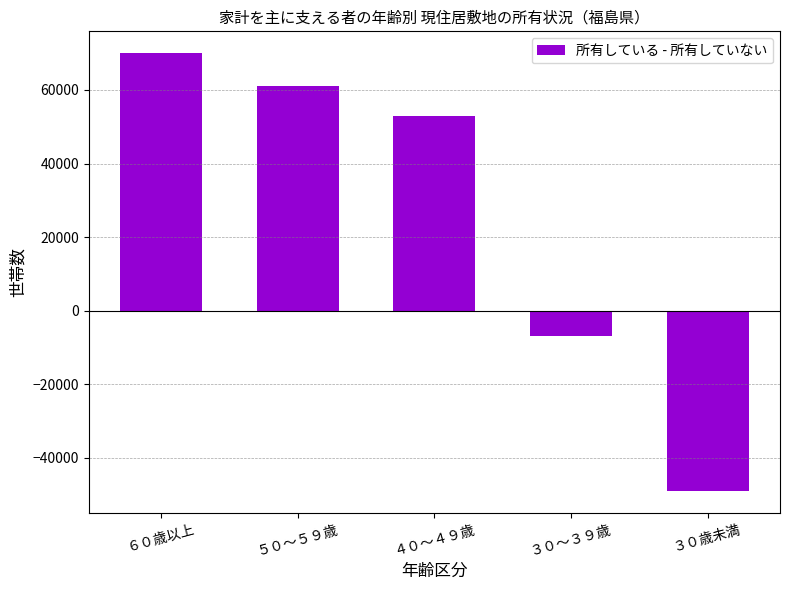

Read the value at ３０歳未満.

-49000